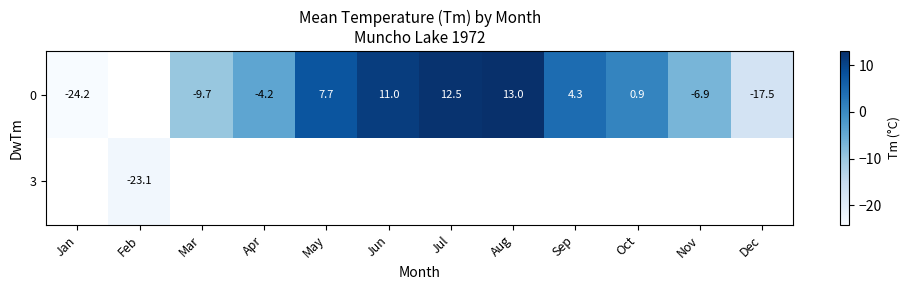

Count the number of categories in the chart.

12